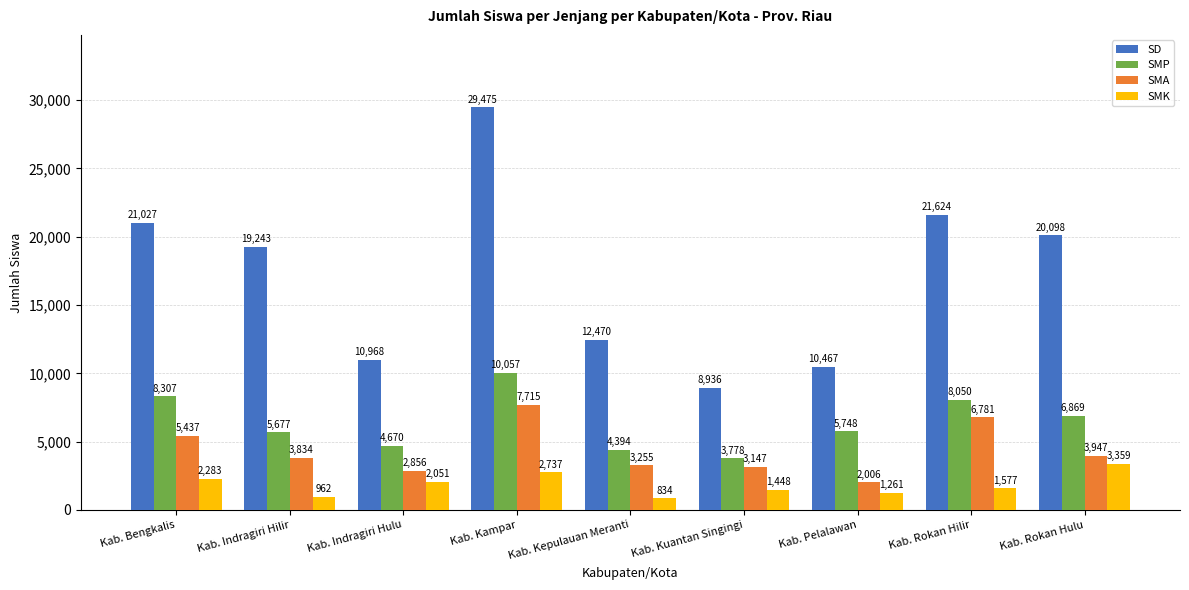

Is it true that SMA equals 5437 at Kab. Bengkalis?

True